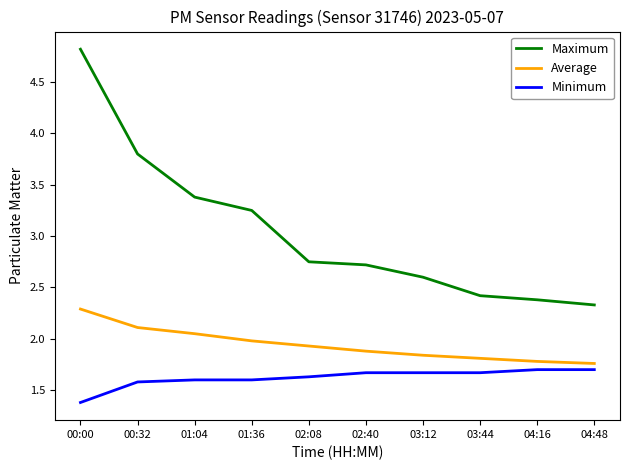

Rank the series by their average value, from lowest to highest.

Minimum, Average, Maximum